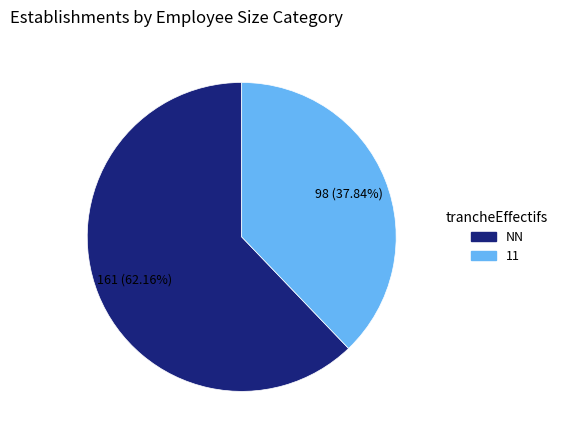

Is there a majority slice in this chart?

Yes